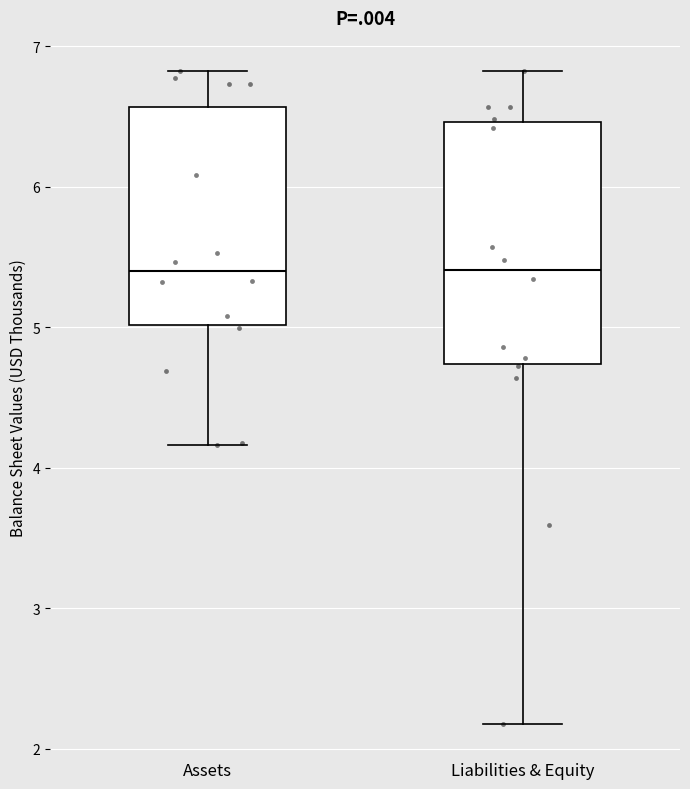

Comparing the boxes themselves (not the whiskers), which one is the tallest?

Liabilities & Equity